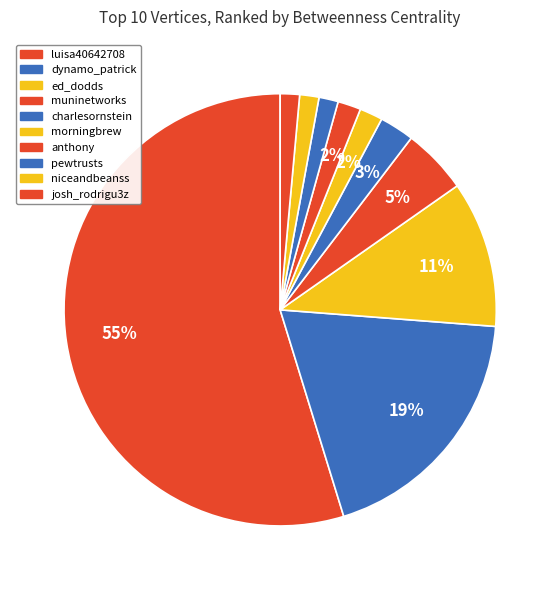

Rank the categories by value from lowest to highest.

pewtrusts, niceandbeanss, josh_rodrigu3z, morningbrew, anthony, charlesornstein, muninetworks, ed_dodds, dynamo_patrick, luisa40642708